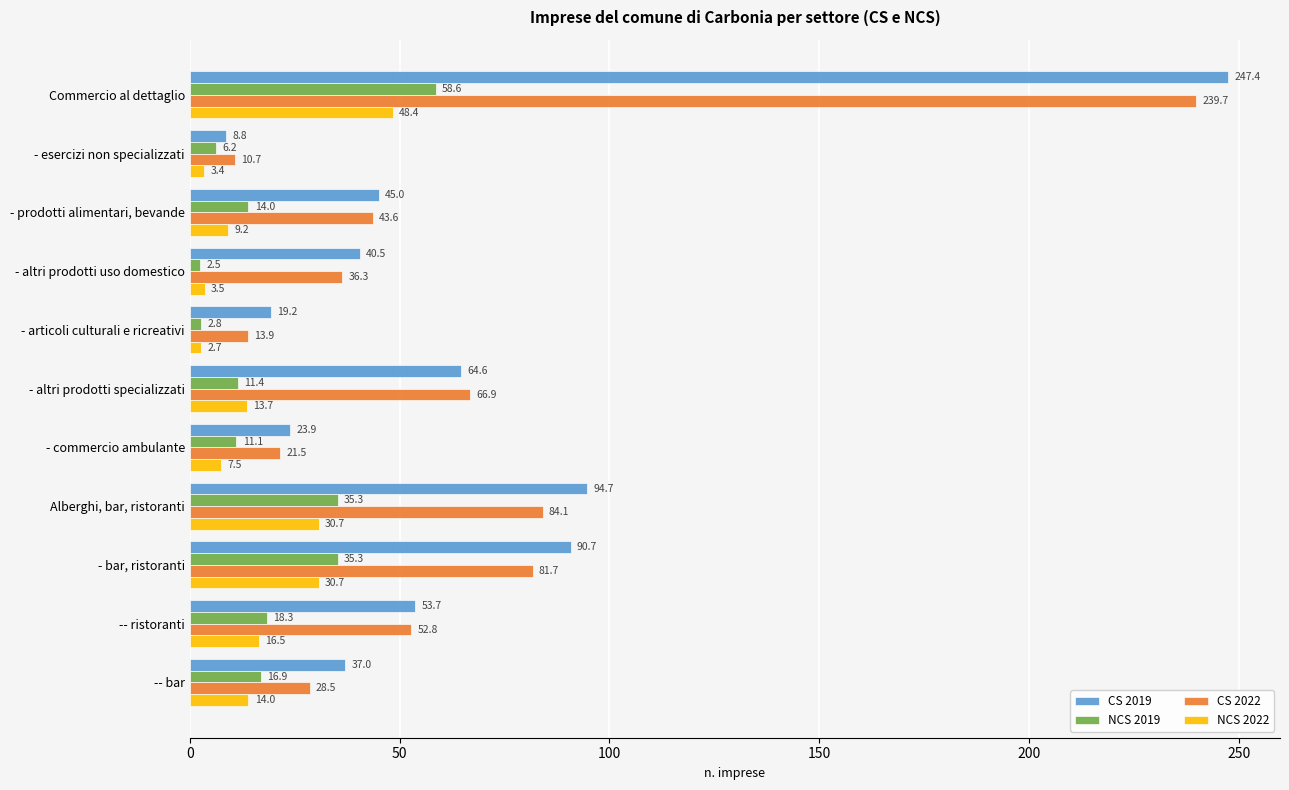

How many series are shown in this chart?

4